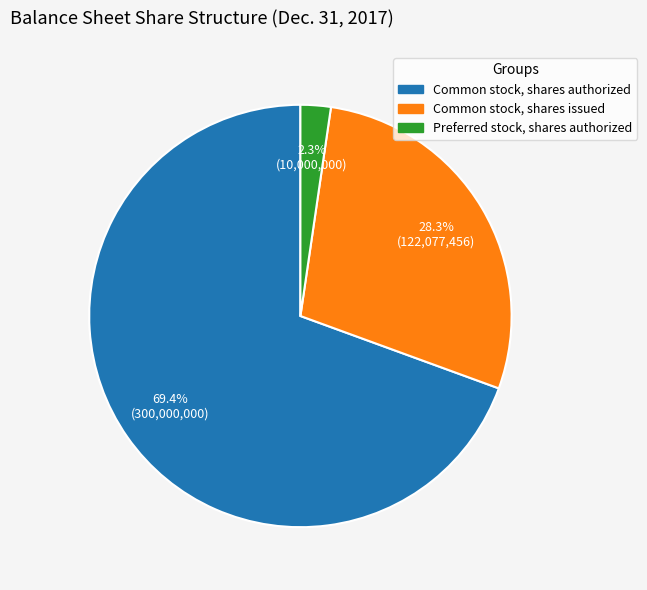

Is it true that Common stock, shares authorized is 69% of the pie?

True